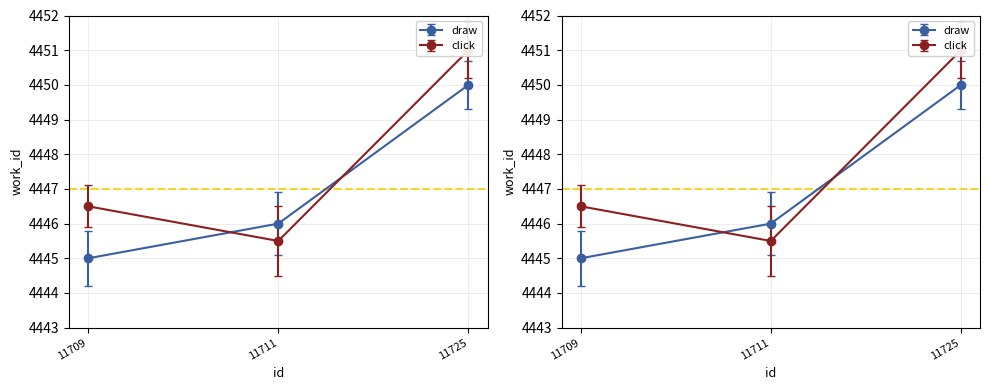

Which category has the highest value across all series?

11725